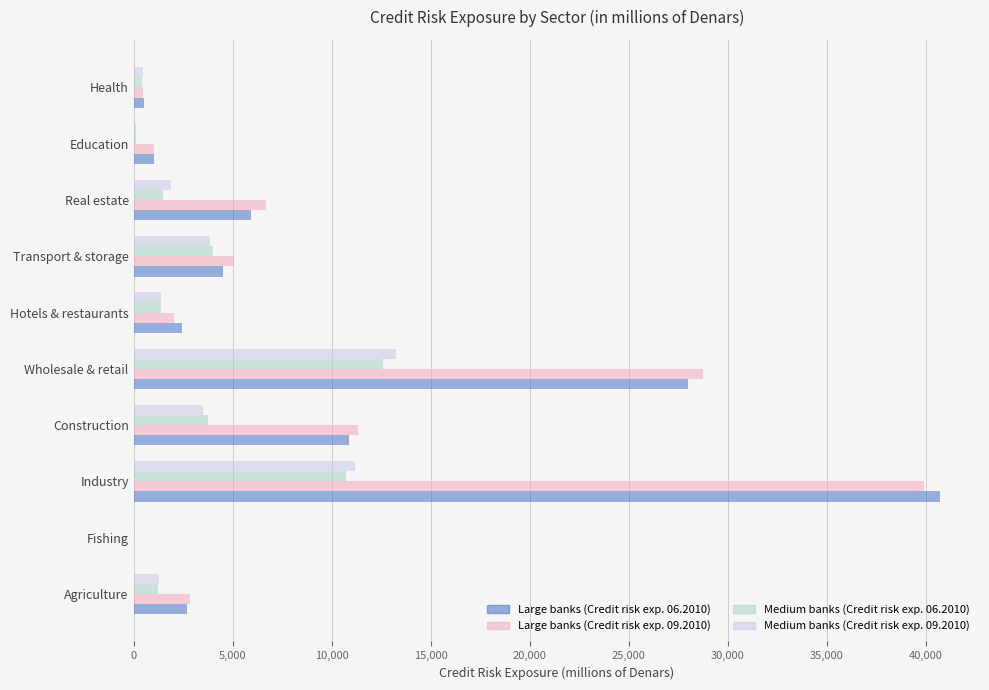

What is the sum of all Large banks (Credit risk exp. 06.2010) values?

96736.8